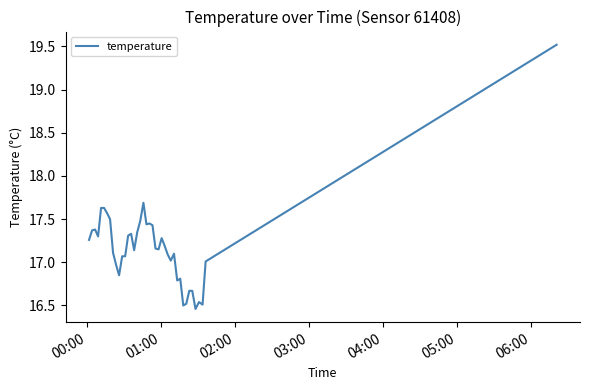

True or false: there are more than 1 points higher than both neighbors.

True